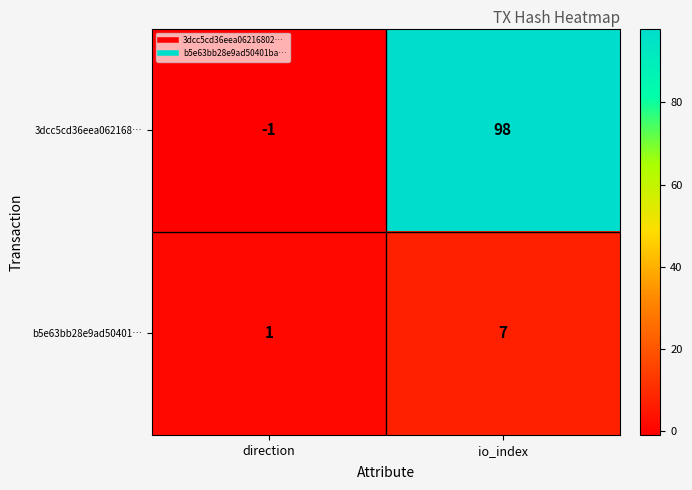

Which category has the highest value across all series?

io_index